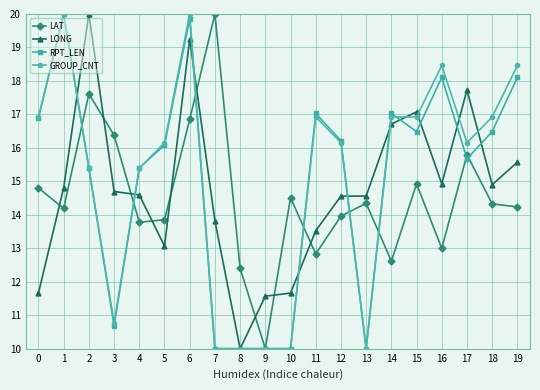

How many lines are shown in the chart?

4